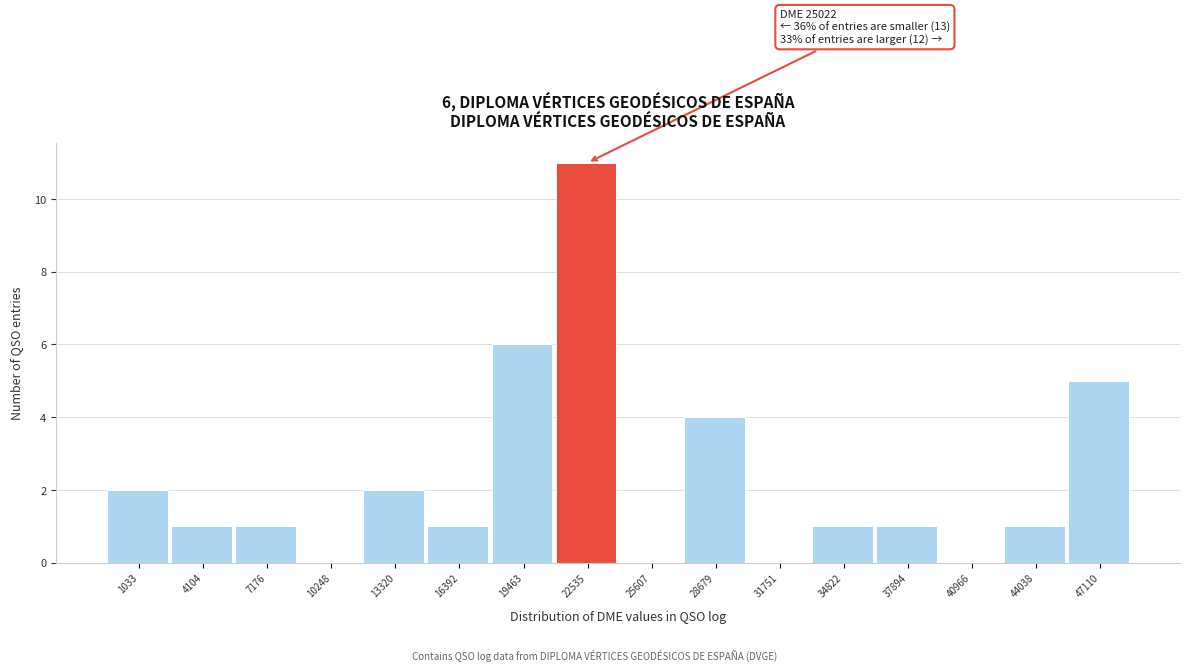

Reading left to right, transcribe all the data shown in this chart.

1033=2	4104=1	7176=1	10248=0	13320=2	16392=1	19463=6	22535=11	25607=0	28679=4	31751=0	34822=1	37894=1	40966=0	44038=1	47110=5